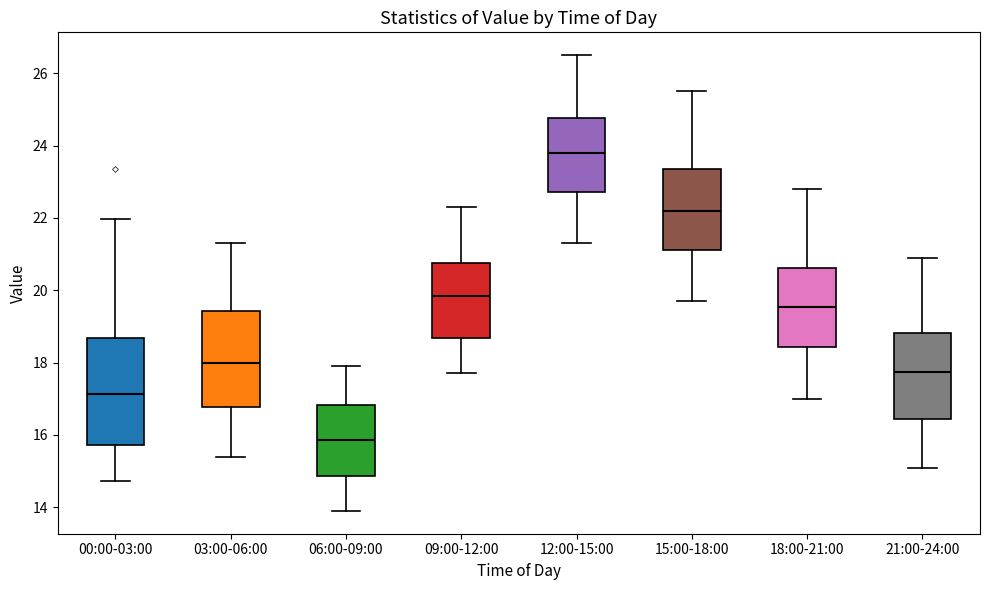

Which box is the tallest, from its lower edge to its upper edge?

00:00-03:00